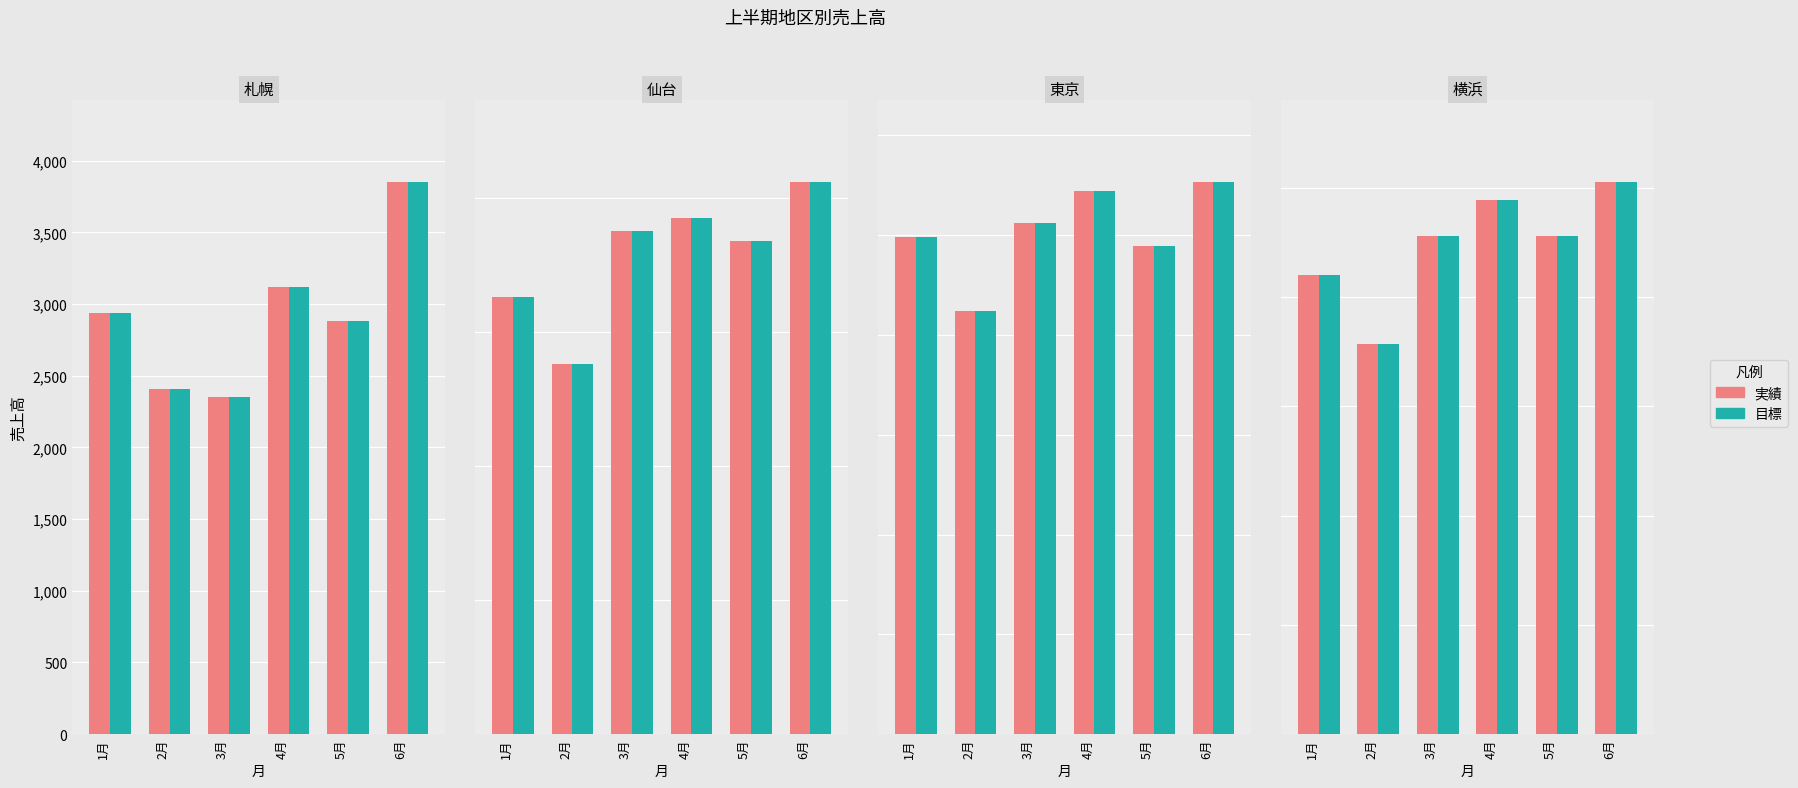

Where does the 売上高(比較) series first go above 4560?

4月